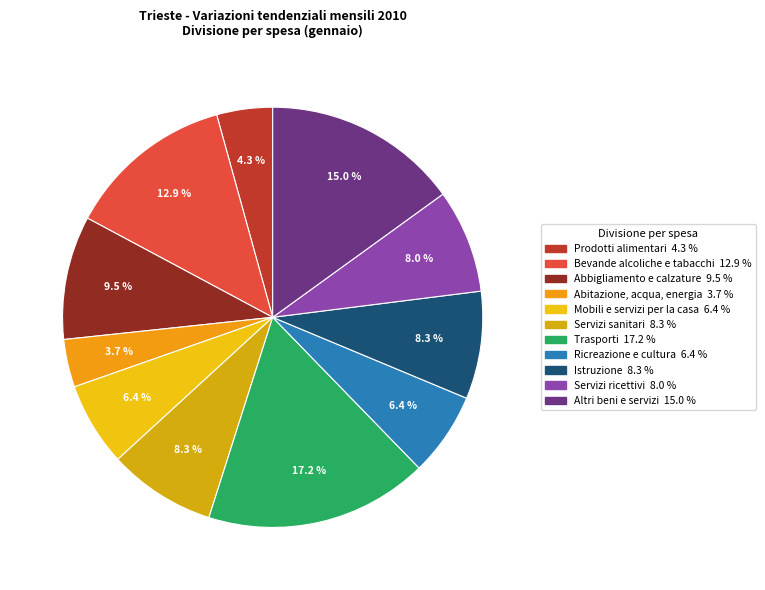

Is there any slice that represents more than half of the pie?

No